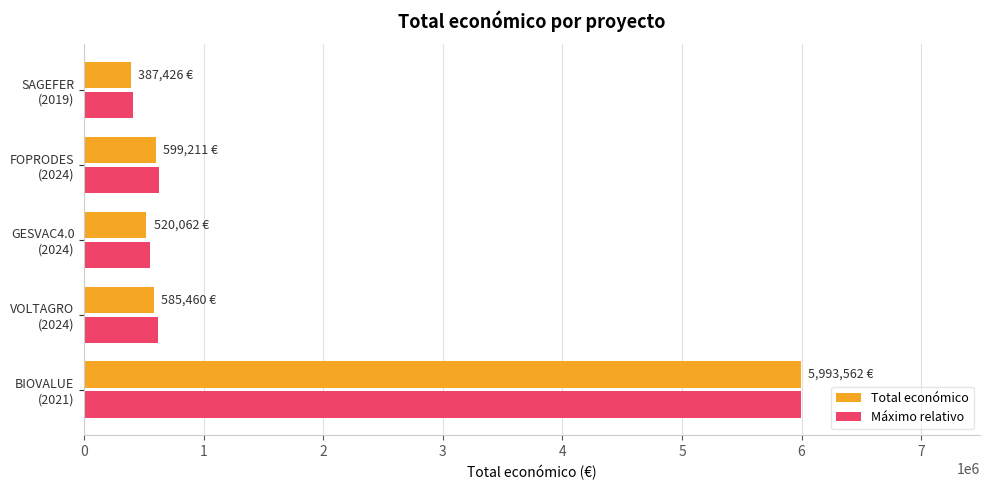

How many distinct data groups are displayed?

2